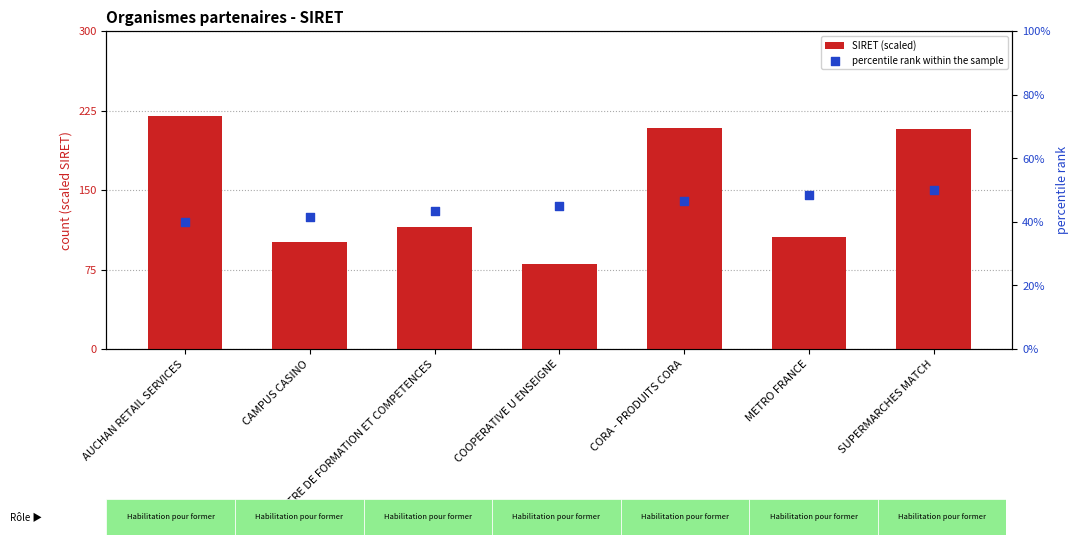

Is the value of SIRET (scaled) at COOPERATIVE U ENSEIGNE greater than the value of percentile rank within the sample at COOPERATIVE U ENSEIGNE?

Yes